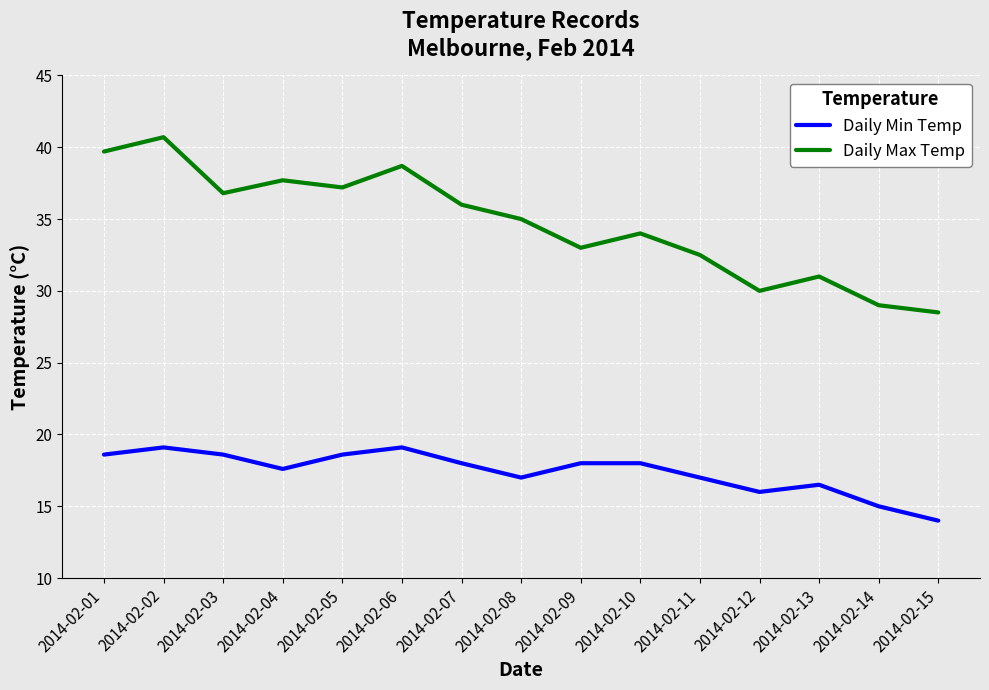

Which series changed the most between 2014-02-10 and 2014-02-13?

Daily Max Temp